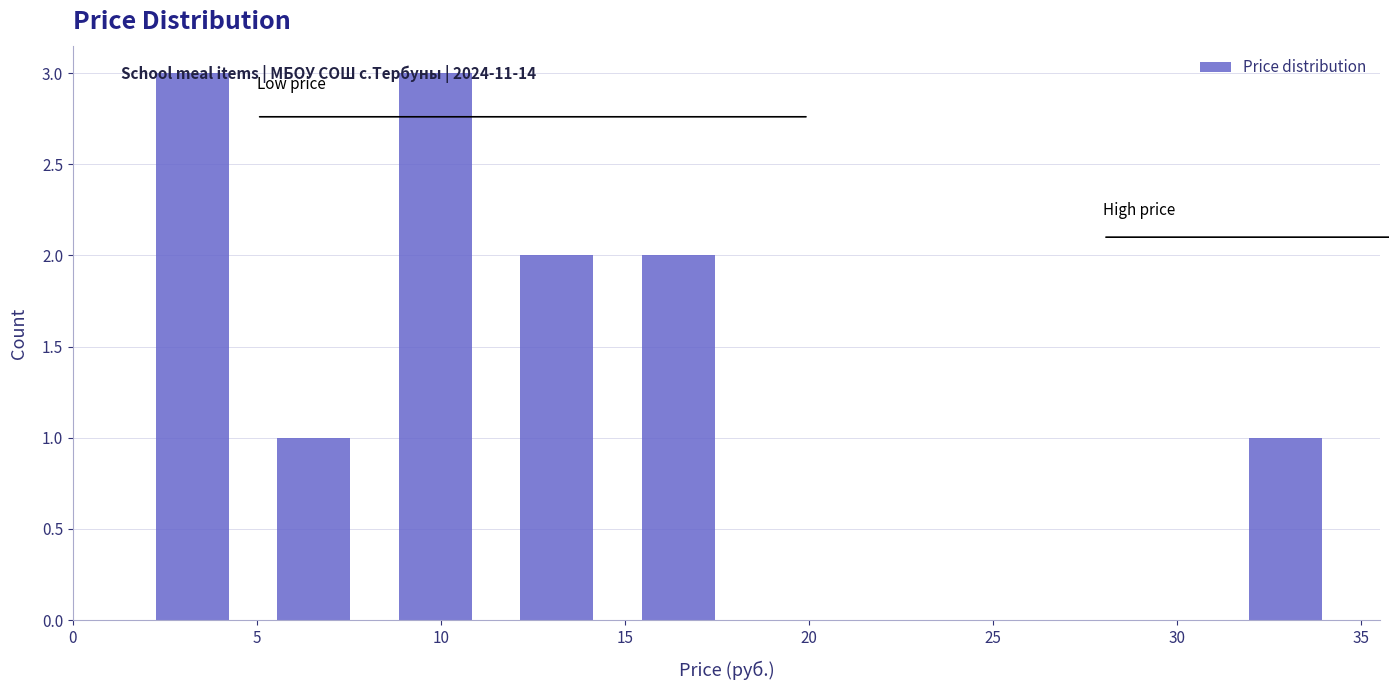

What is the height of the bar covering 8.2 to 11.5 on the x-axis? Neither the bar edges nor the heights are printed on the chart, so give them approximately, as read against the axes.

3